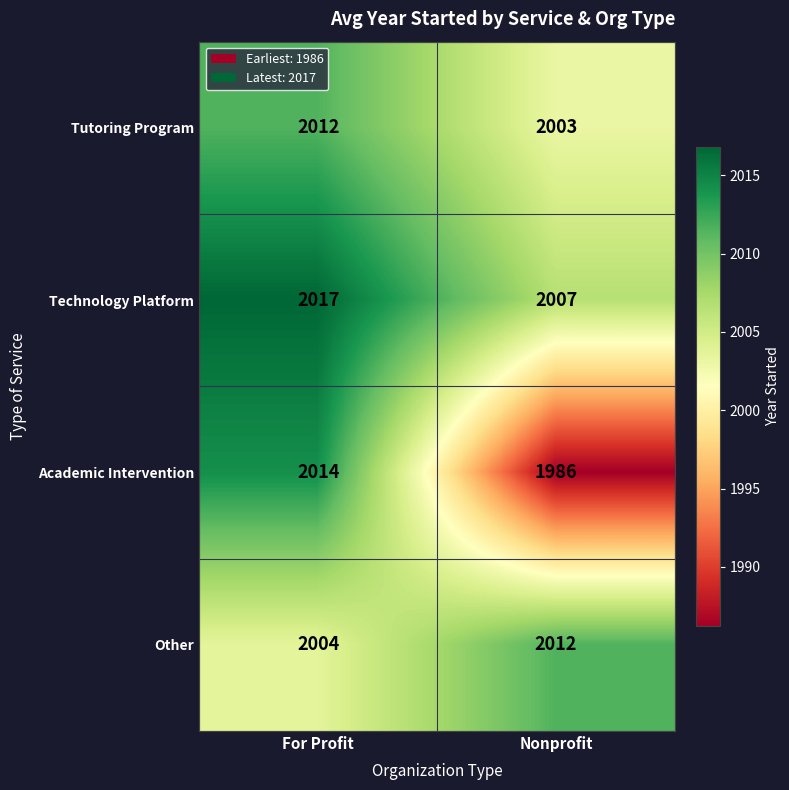

Reading left to right, list all the values displayed in this chart.

Tutoring Program: 2012	2003
Technology Platform: 2017	2007
Academic Intervention: 2014	1986
Other: 2004	2012